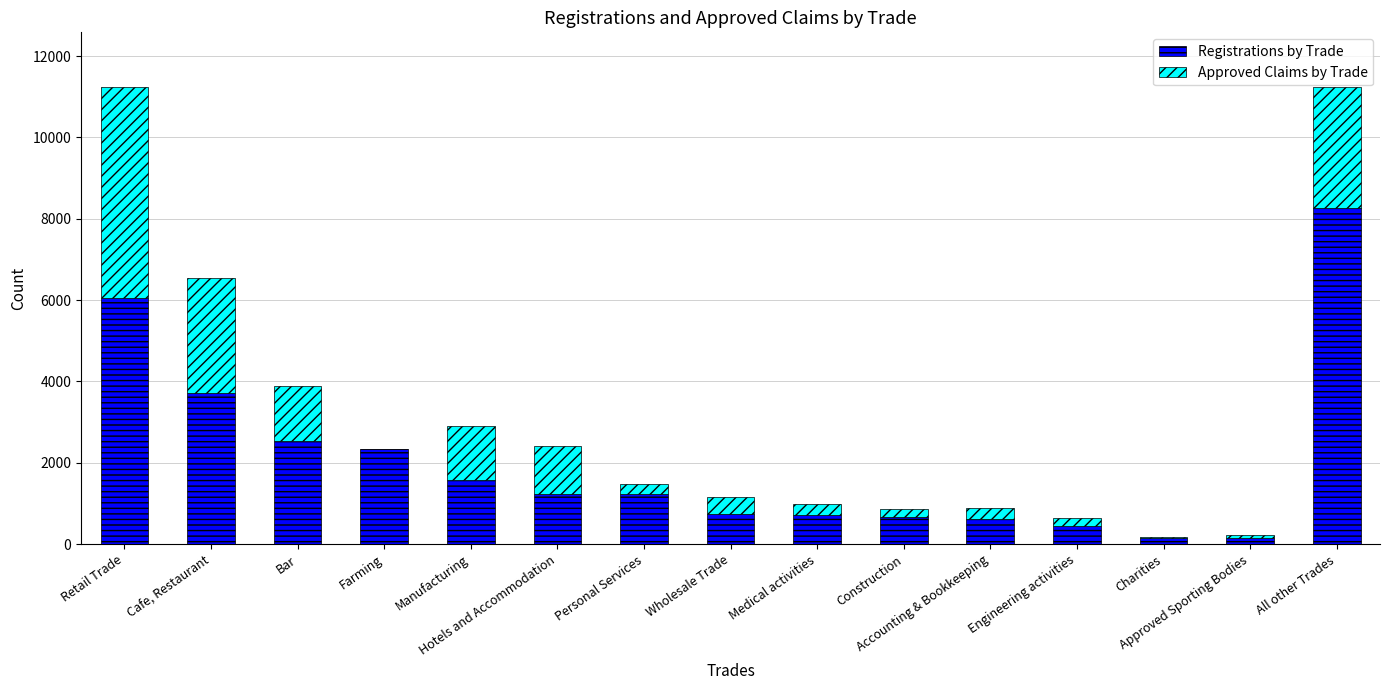

Are the bars horizontal?

No